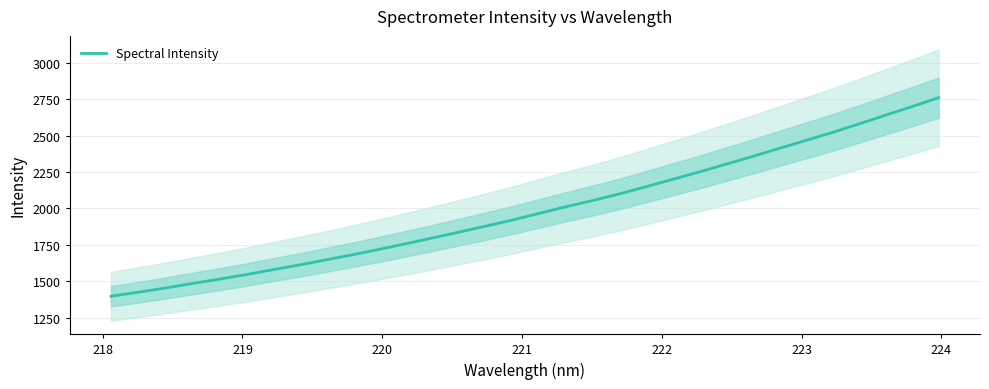

What is the lowest value of the Spectral Intensity series?

1396.6